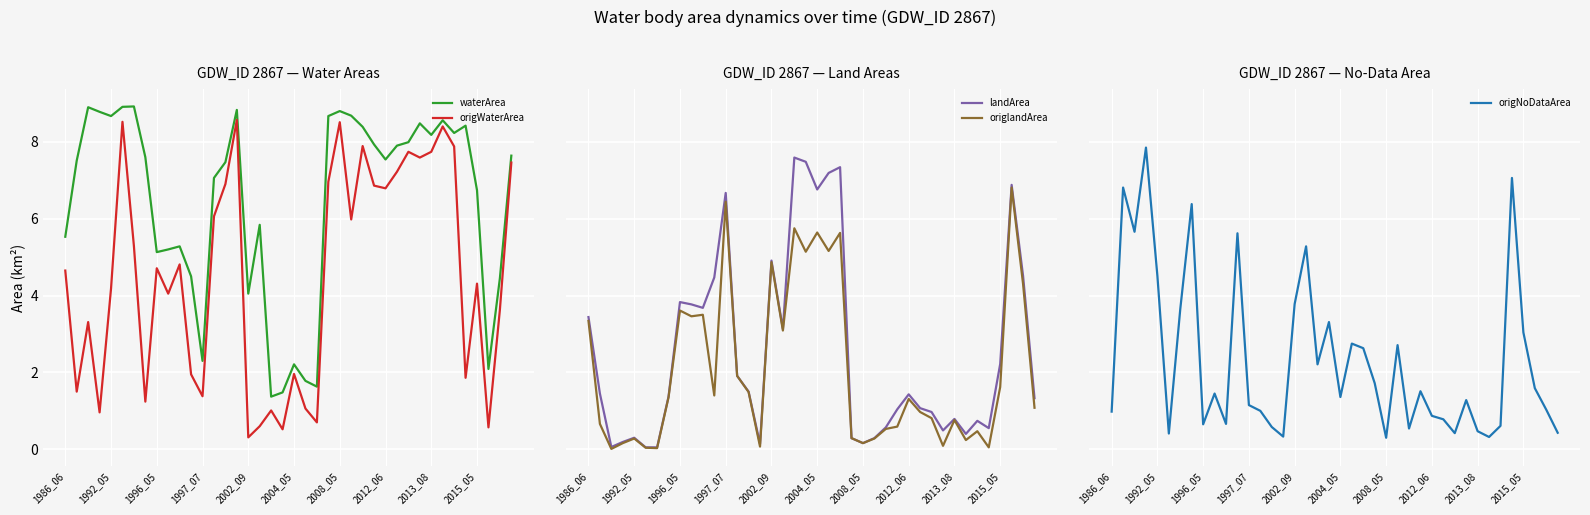

Reading left to right, list all the values displayed in this chart.

waterArea: 5.5	7.5	8.9	8.8	8.7	8.9	8.9	7.6	5.1	5.2	5.3	4.5	2.3	7.1	7.5	8.8	4.0	5.8	1.4	1.5	2.2	1.8	1.6	8.7	8.8	8.7	8.4	7.9	7.5	7.9	8.0	8.5	8.2	8.6	8.2	8.4	6.7	2.1	4.5	7.6
origWaterArea: 4.7	1.5	3.3	1.0	4.2	8.5	5.3	1.2	4.7	4.0	4.8	1.9	1.4	6.1	6.9	8.6	0.3	0.6	1.0	0.5	2.0	1.1	0.7	7.0	8.5	6.0	7.9	6.9	6.8	7.2	7.7	7.6	7.7	8.4	7.9	1.9	4.3	0.6	3.6	7.5
landArea: 3.4	1.4	0.1	0.2	0.3	0.1	0.1	1.4	3.8	3.8	3.7	4.5	6.7	1.9	1.5	0.1	4.9	3.1	7.6	7.5	6.8	7.2	7.3	0.3	0.2	0.3	0.6	1.0	1.4	1.1	1.0	0.5	0.8	0.4	0.7	0.6	2.2	6.9	4.5	1.3
origlandArea: 3.3	0.7	0.0	0.2	0.3	0.0	0.0	1.4	3.6	3.5	3.5	1.4	6.4	1.9	1.5	0.1	4.9	3.1	5.8	5.1	5.6	5.2	5.6	0.3	0.2	0.3	0.5	0.6	1.3	1.0	0.8	0.1	0.8	0.2	0.5	0.1	1.6	6.8	4.3	1.1
origNoDataArea: 1.0	6.8	5.7	7.8	4.5	0.4	3.6	6.4	0.7	1.4	0.7	5.6	1.1	1.0	0.6	0.3	3.8	5.3	2.2	3.3	1.4	2.8	2.6	1.7	0.3	2.7	0.5	1.5	0.9	0.8	0.4	1.3	0.5	0.3	0.6	7.1	3.0	1.6	1.0	0.4